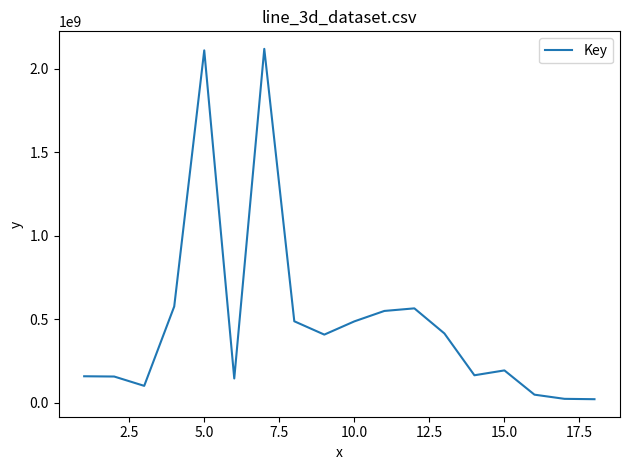

Does the chart display data point markers on the line(s)?

No